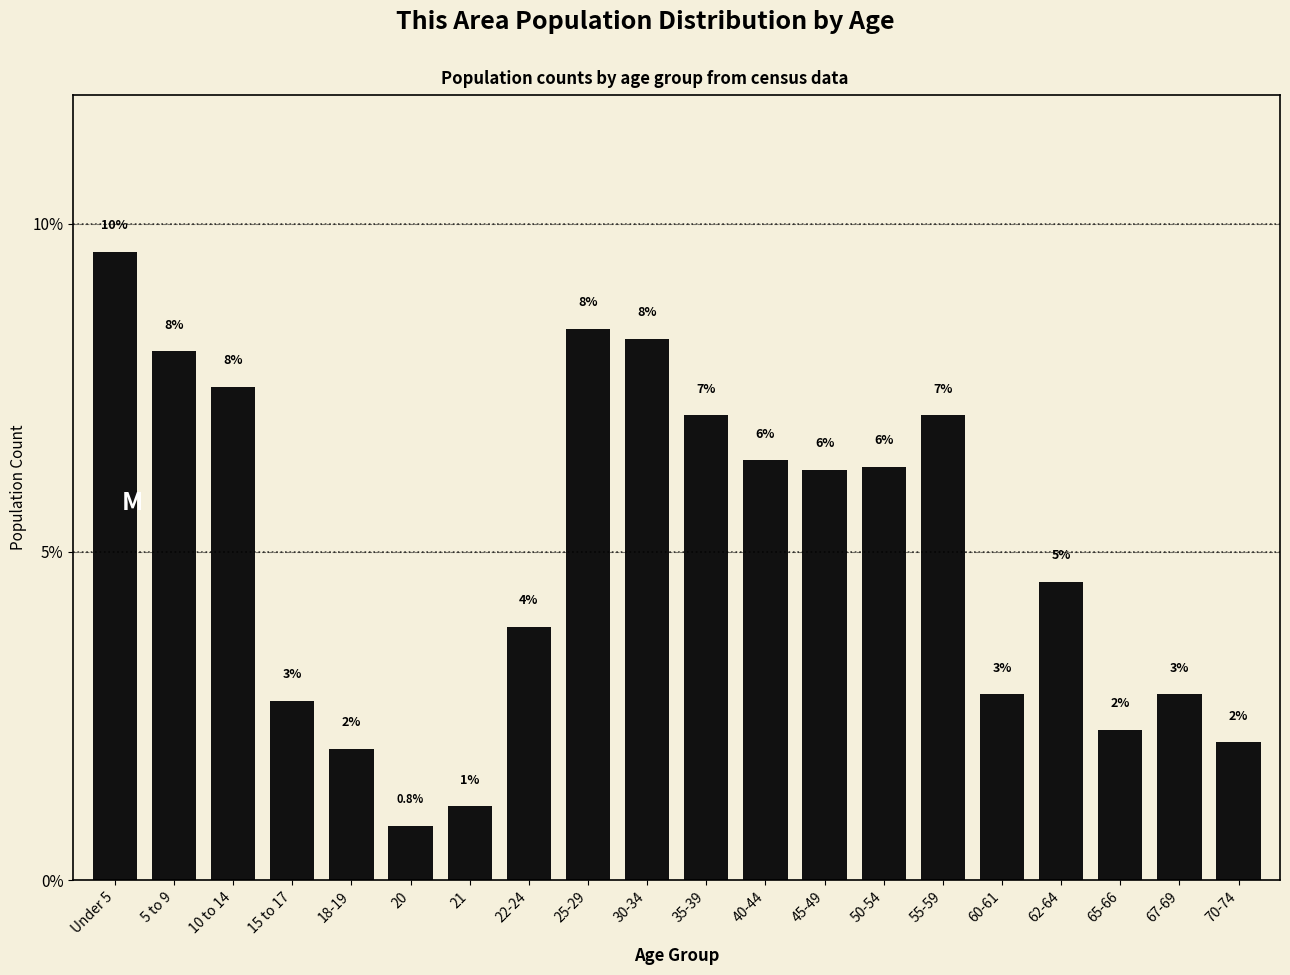

Does the chart contain any negative values?

No